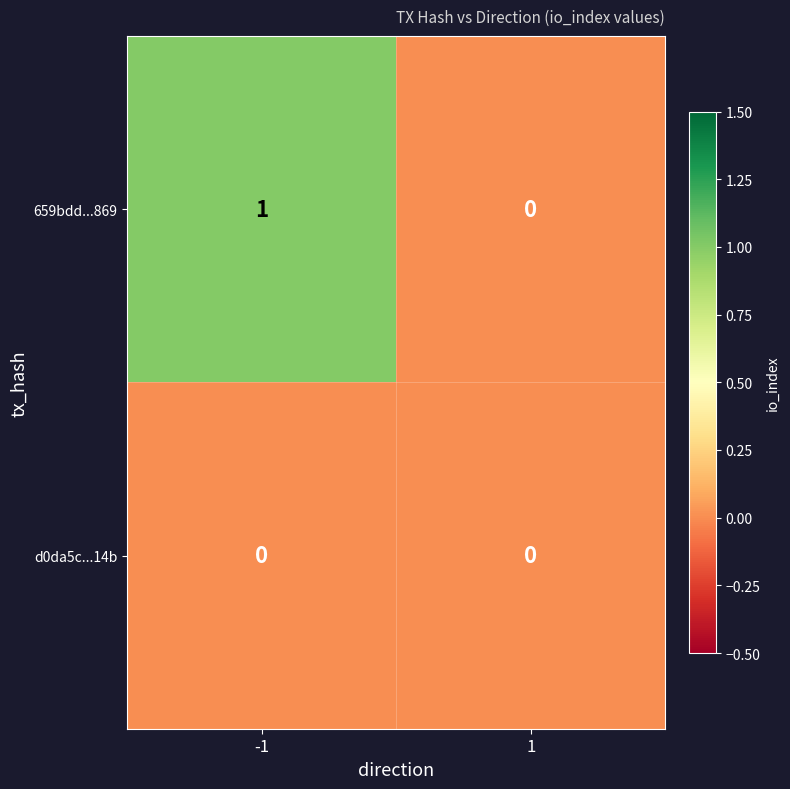

Which series changed the most between -1 and 1?

659bdd...869